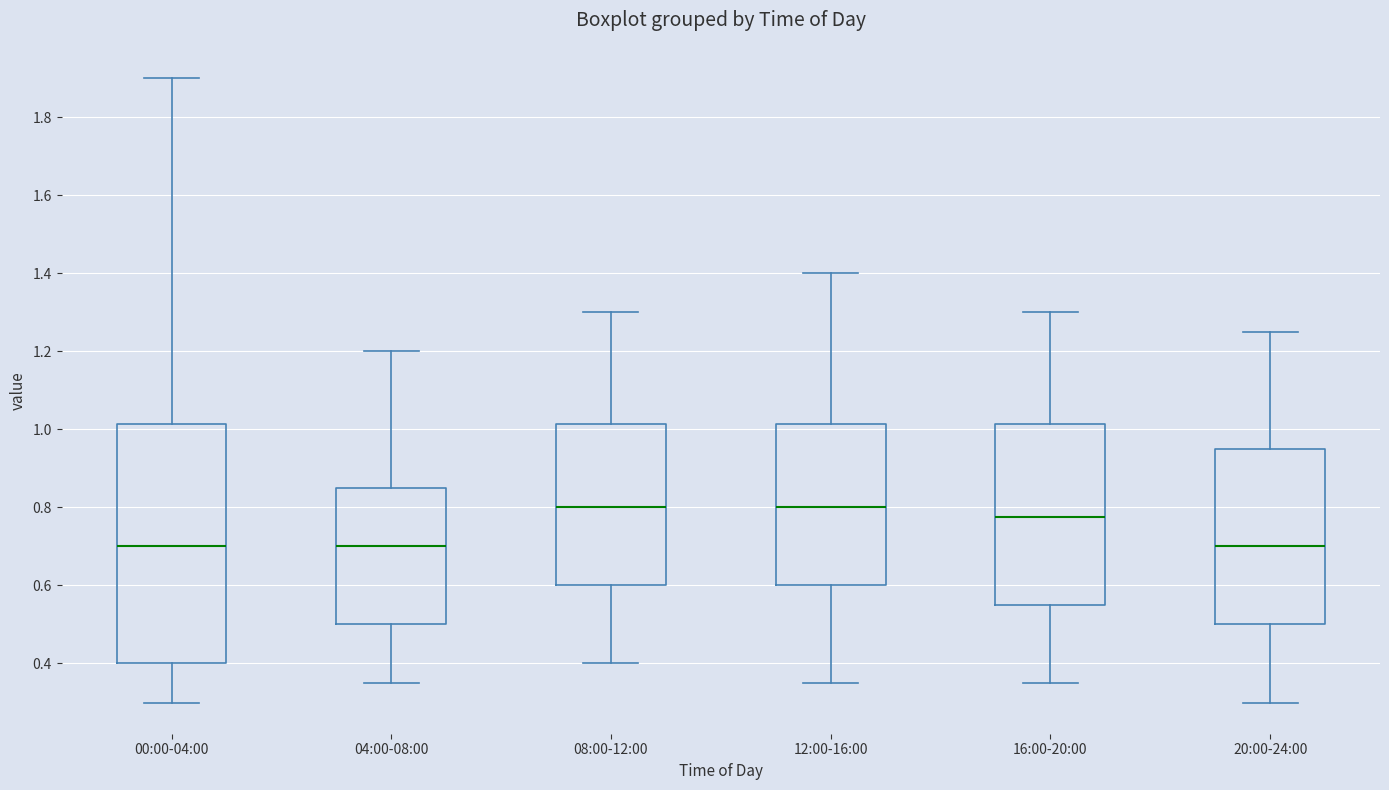

Reading left to right, read every box against the y-axis: the position of its median line, the range the box covers, and the ends of its whiskers. The values are not printed on the chart, so give them approximately, as read against the axis.

00:00-04:00: median 0.70, box 0.40 to 1.02, whiskers 0.30 to 1.90
04:00-08:00: median 0.70, box 0.50 to 0.86, whiskers 0.36 to 1.20
08:00-12:00: median 0.80, box 0.60 to 1.02, whiskers 0.40 to 1.30
12:00-16:00: median 0.80, box 0.60 to 1.02, whiskers 0.36 to 1.40
16:00-20:00: median 0.78, box 0.56 to 1.02, whiskers 0.36 to 1.30
20:00-24:00: median 0.70, box 0.50 to 0.96, whiskers 0.30 to 1.26